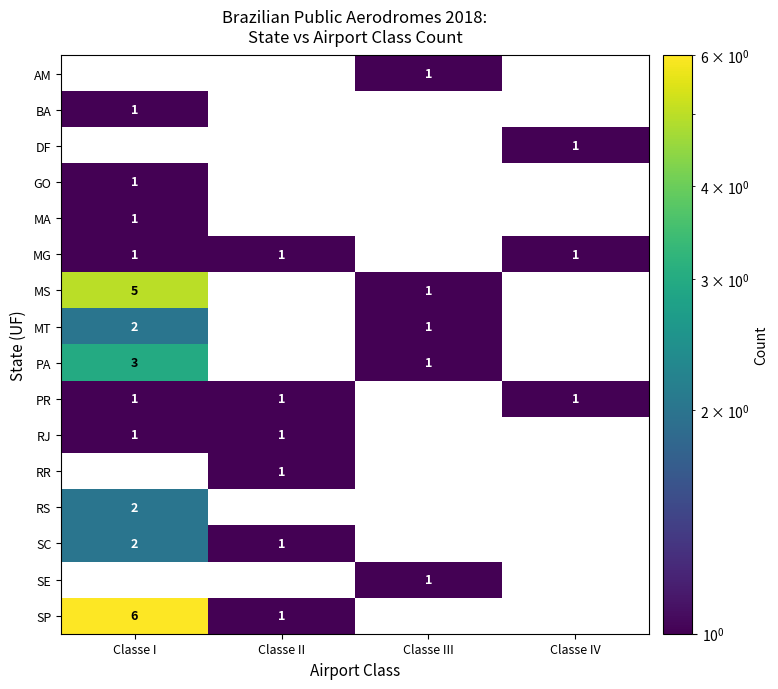

True or false: RS has a value of 1 at Classe I.

False